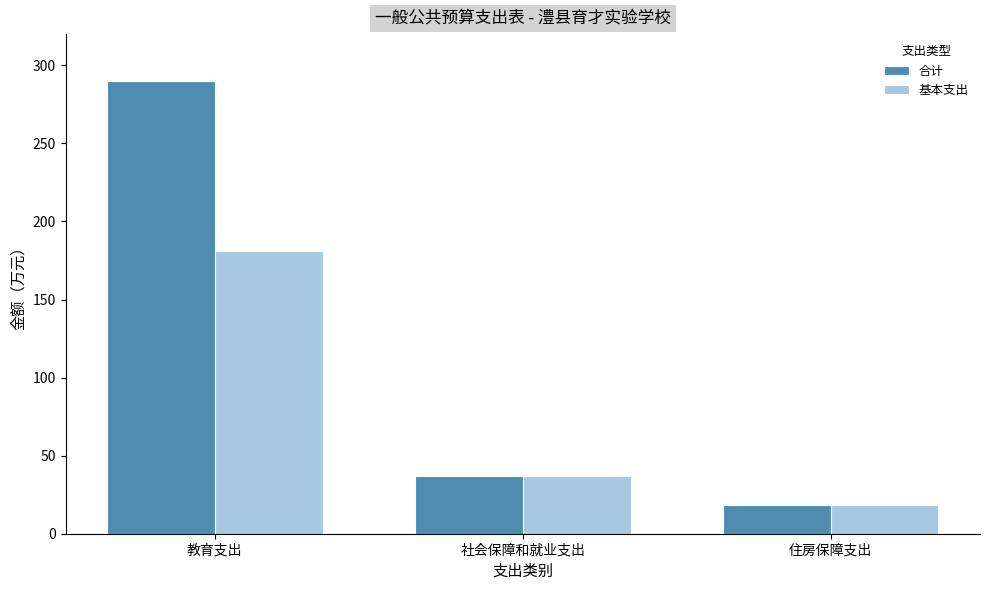

Which label corresponds to the largest value in the chart?

教育支出